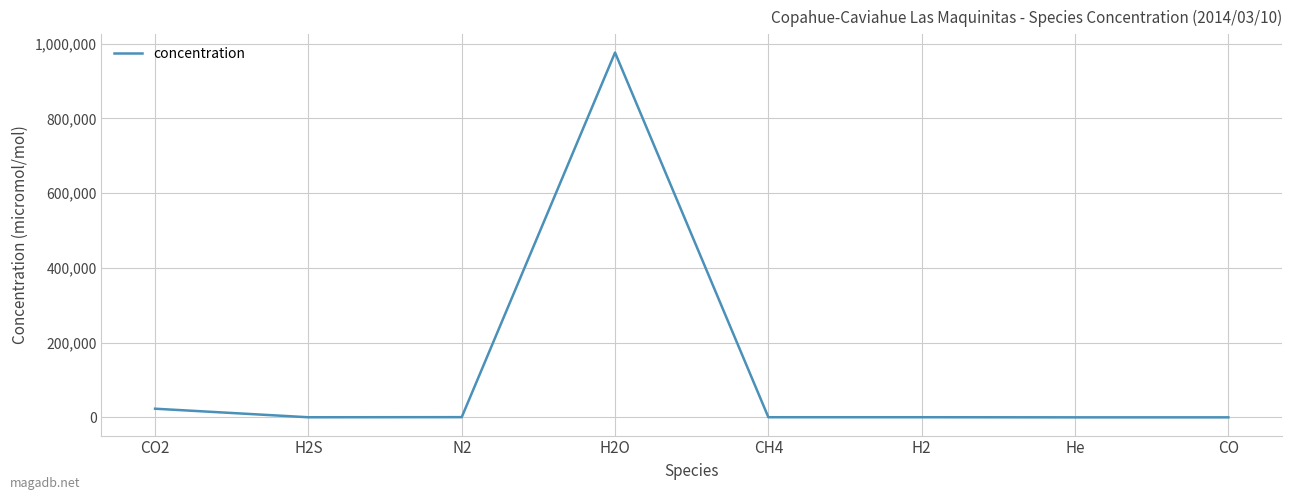

At which label is the value closest to 488000?

CO2